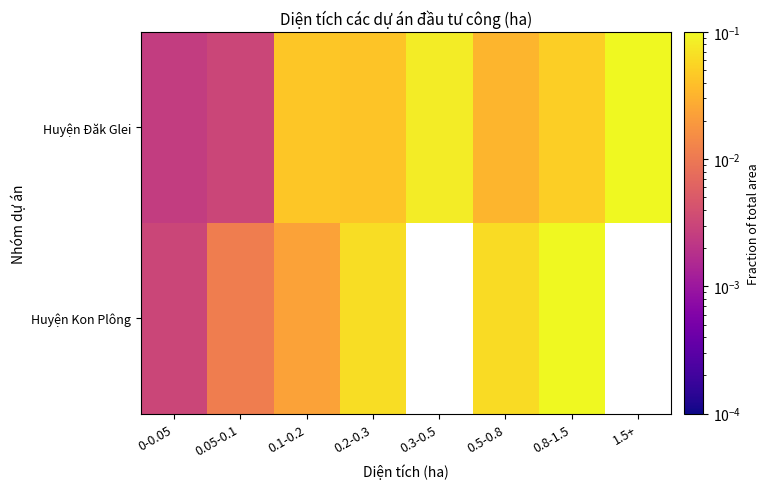

Which series has the largest range (max minus min)?

Huyện Đăk Glei